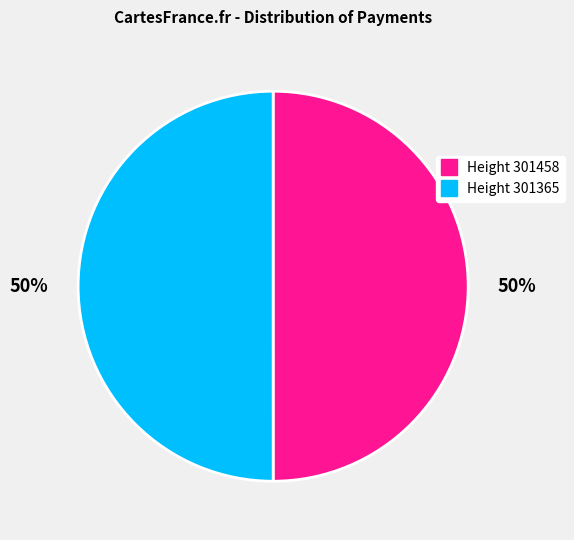

Do Height 301365 and Height 301458 together represent more than half of the pie?

Yes